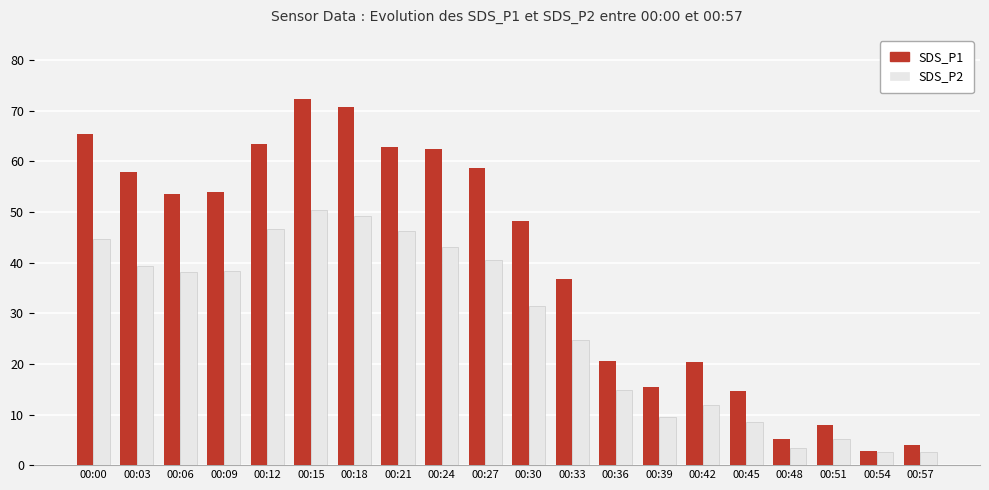

Does the chart contain any negative values?

No